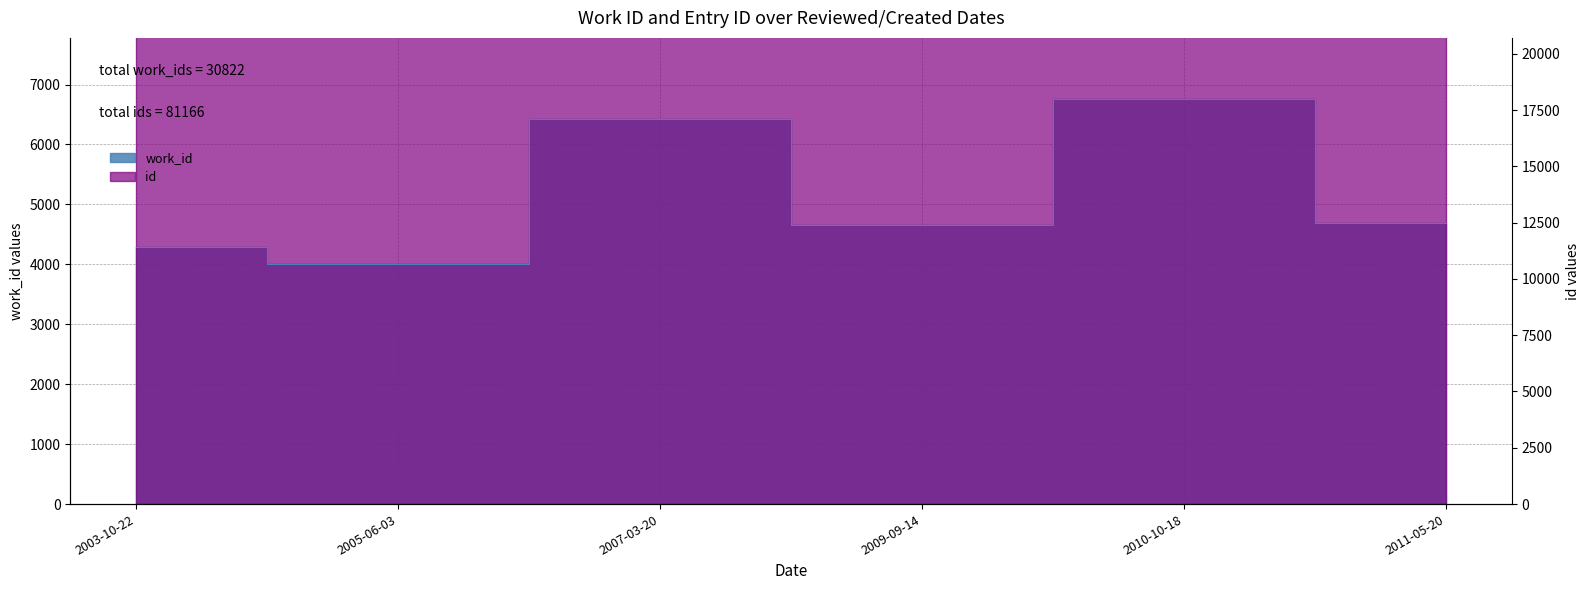

Which category has the lowest value in the work_id series?

2005-06-03